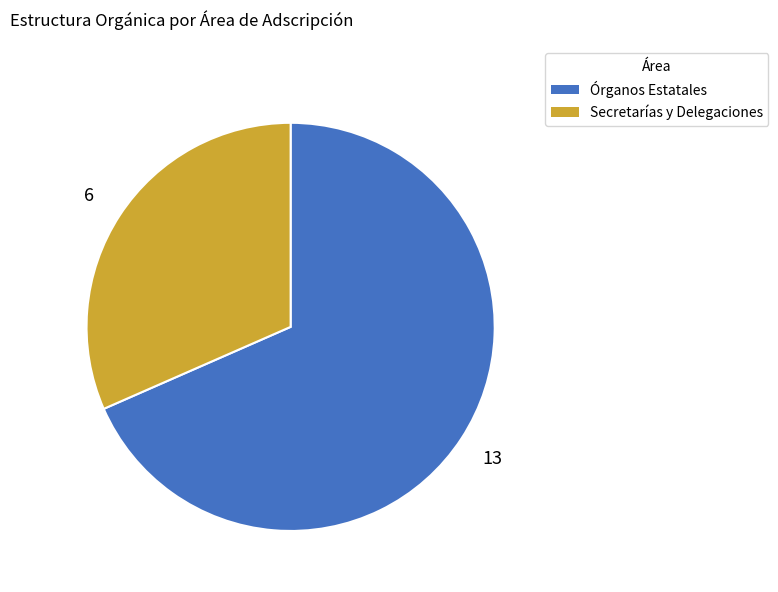

Count the number of slices in the pie.

2